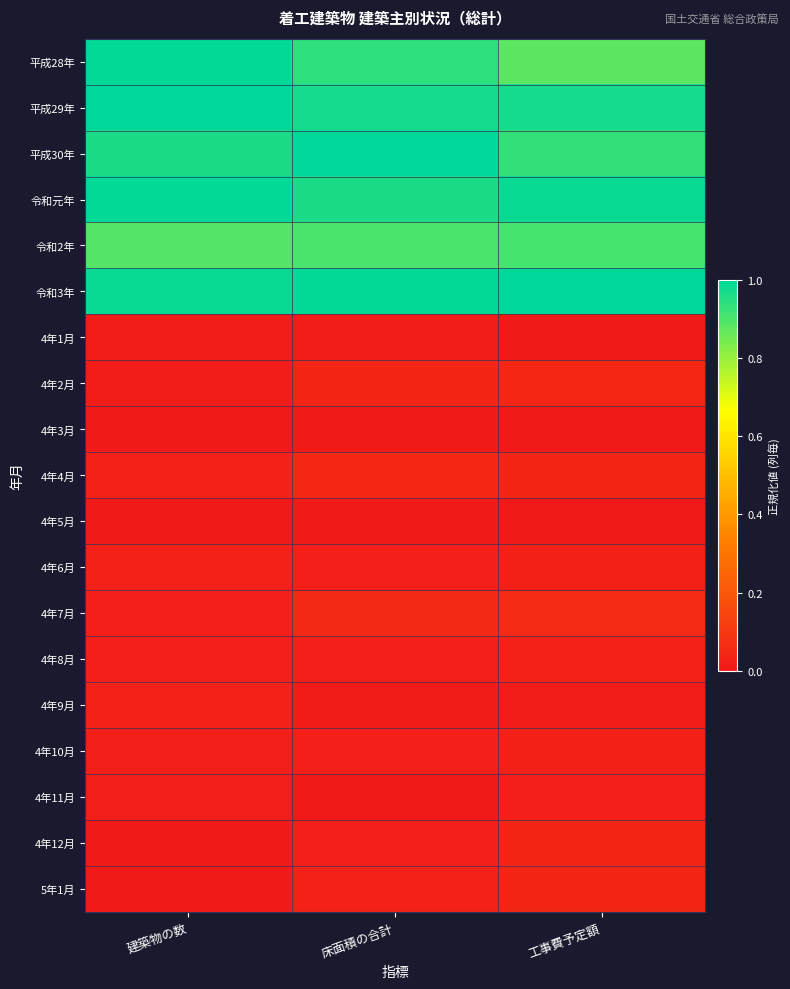

How many series are shown in this chart?

19